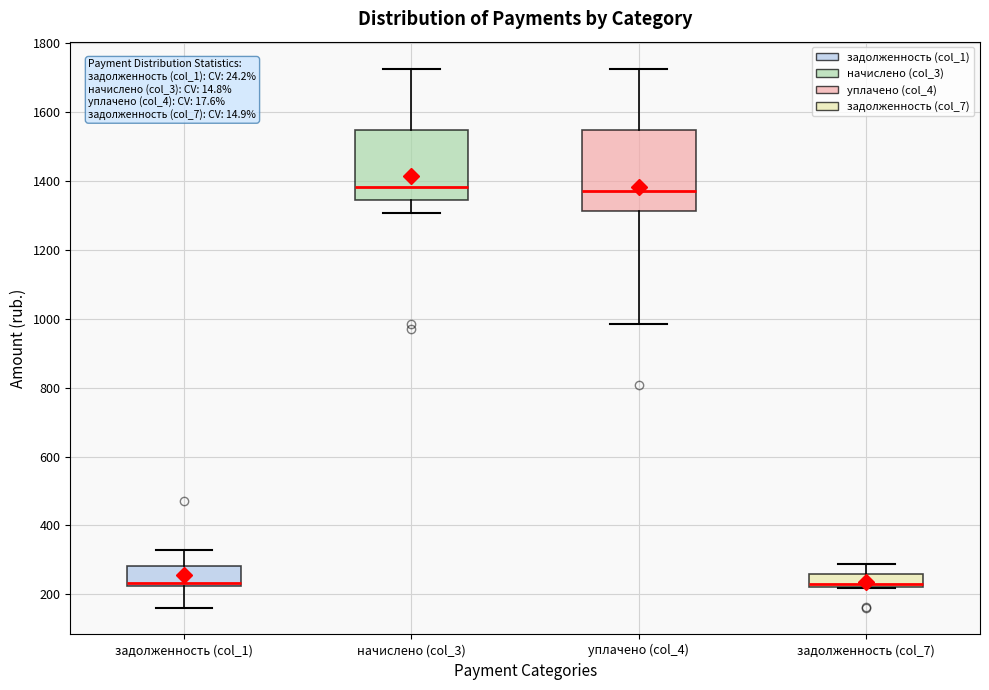

Reading left to right, transcribe this box plot: for each box, give where its median line is, the range the box spans, and where its two whiskers end, as read against the y-axis. The values are not printed on the chart, so give them approximately, as read against the axis.

задолженность (col_1): median 240, box 220 to 280, whiskers 160 to 320
начислено (col_3): median 1380, box 1340 to 1540, whiskers 1300 to 1720
уплачено (col_4): median 1380, box 1320 to 1540, whiskers 980 to 1720
задолженность (col_7): median 240, box 220 to 260, whiskers 220 to 280